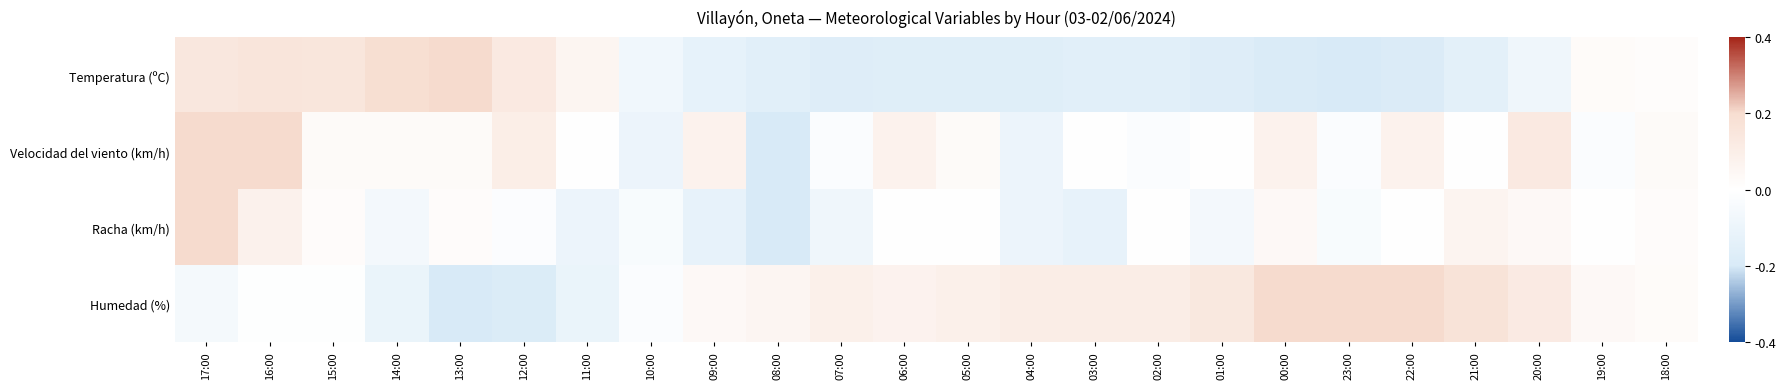

Reading left to right, extract all data points from this chart.

Temperatura (ºC): 17:00=0.4	16:00=0.4	15:00=0.4	14:00=0.5	13:00=0.5	12:00=0.3	11:00=0.1	10:00=-0.2	09:00=-0.3	08:00=-0.4	07:00=-0.4	06:00=-0.4	05:00=-0.4	04:00=-0.4	03:00=-0.4	02:00=-0.4	01:00=-0.4	00:00=-0.5	23:00=-0.5	22:00=-0.5	21:00=-0.4	20:00=-0.2	19:00=0.1	18:00=0.0
Velocidad del viento (km/h): 17:00=0.5	16:00=0.5	15:00=0.1	14:00=0.1	13:00=0.1	12:00=0.2	11:00=0.0	10:00=-0.2	09:00=0.2	08:00=-0.5	07:00=-0.1	06:00=0.2	05:00=0.1	04:00=-0.2	03:00=0.0	02:00=-0.1	01:00=0.0	00:00=0.2	23:00=-0.1	22:00=0.2	21:00=0.0	20:00=0.3	19:00=-0.1	18:00=0.1
Racha (km/h): 17:00=0.5	16:00=0.2	15:00=0.1	14:00=-0.1	13:00=0.1	12:00=-0.1	11:00=-0.2	10:00=-0.1	09:00=-0.3	08:00=-0.5	07:00=-0.2	06:00=0.0	05:00=0.0	04:00=-0.2	03:00=-0.3	02:00=0.0	01:00=-0.1	00:00=0.1	23:00=-0.1	22:00=0.0	21:00=0.1	20:00=0.1	19:00=0.0	18:00=0.1
Humedad (%): 17:00=-0.1	16:00=-0.0	15:00=-0.0	14:00=-0.3	13:00=-0.5	12:00=-0.5	11:00=-0.3	10:00=-0.1	09:00=0.1	08:00=0.1	07:00=0.2	06:00=0.2	05:00=0.2	04:00=0.3	03:00=0.3	02:00=0.3	01:00=0.3	00:00=0.5	23:00=0.5	22:00=0.5	21:00=0.4	20:00=0.3	19:00=0.1	18:00=0.1